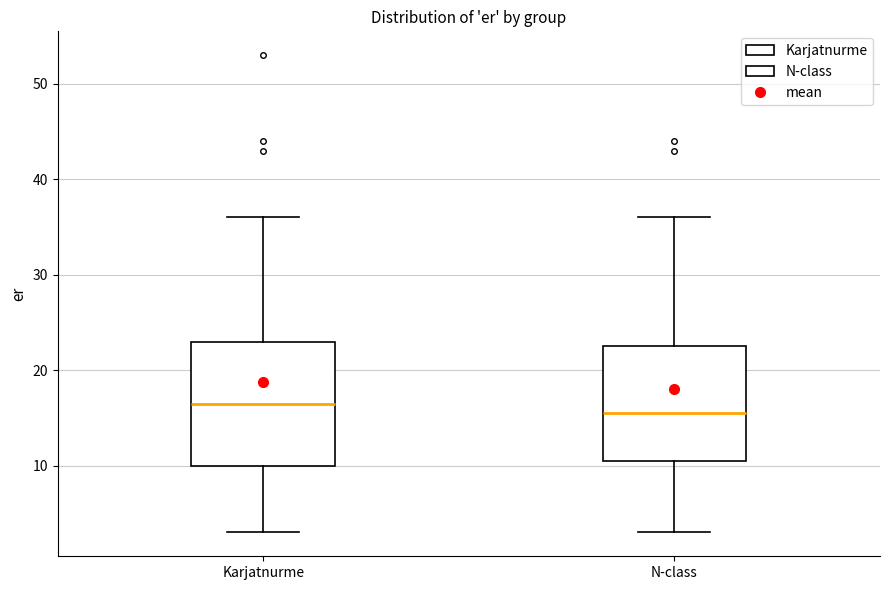

Where does the upper whisker of the box for N-class end on the y-axis? The values are not printed on the chart, so give them approximately, as read against the axis.

36